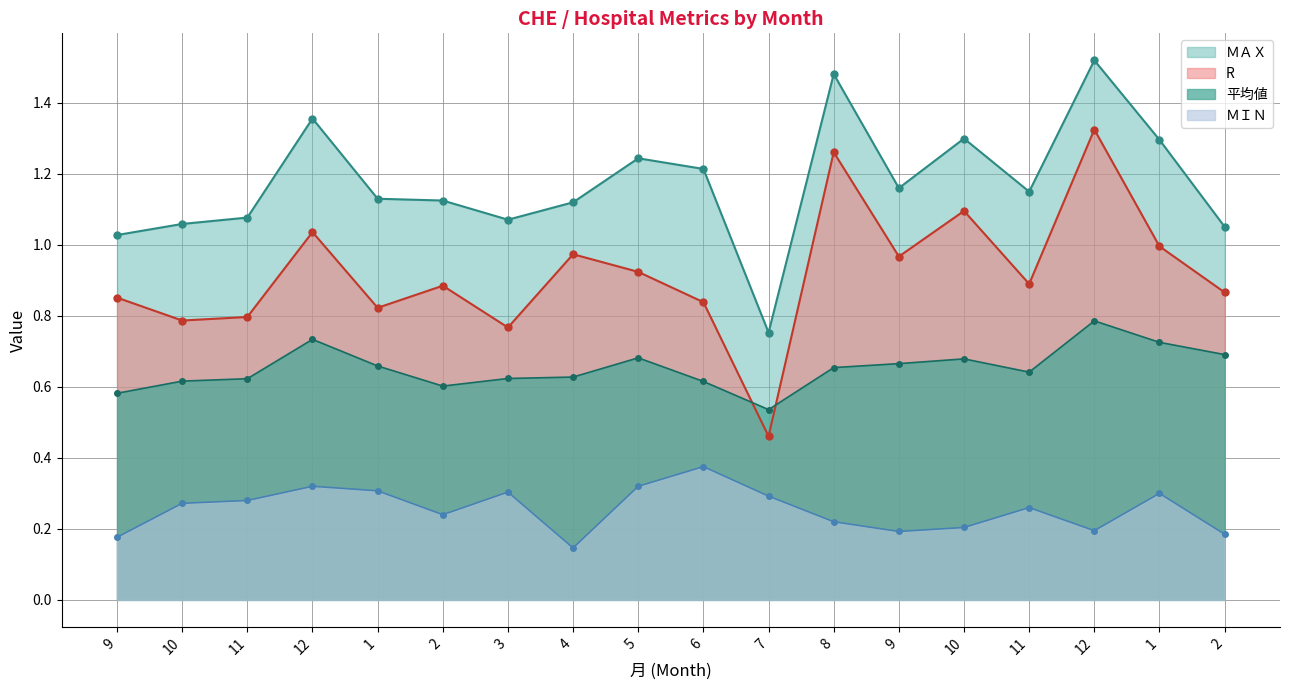

What is the label of the 8th point from the left?

4